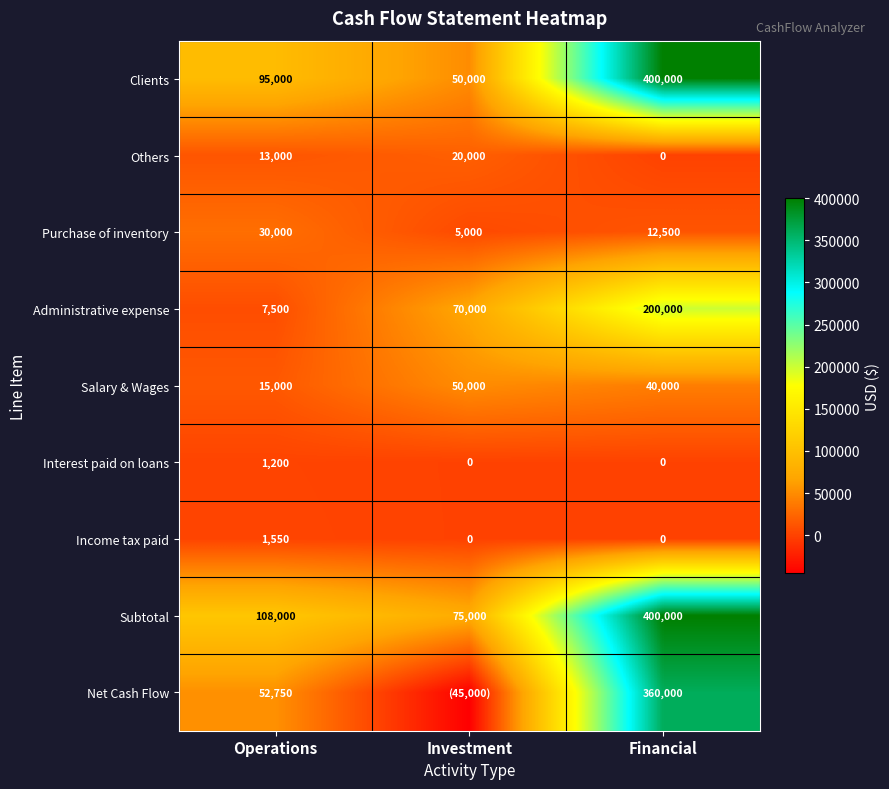

The Salary & Wages series shows 50000 at Investment. True or false?

True